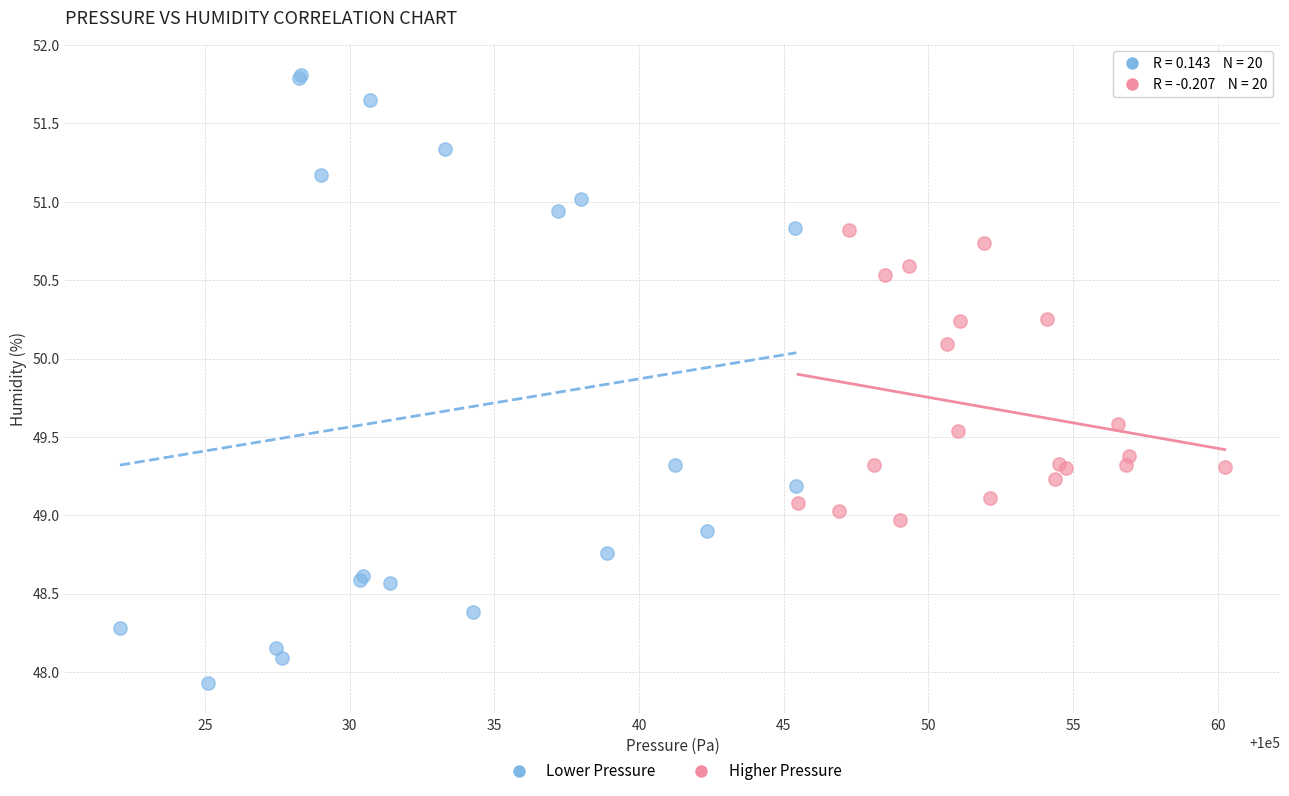

Which series has the largest Y range (max minus min)?

Lower Pressure